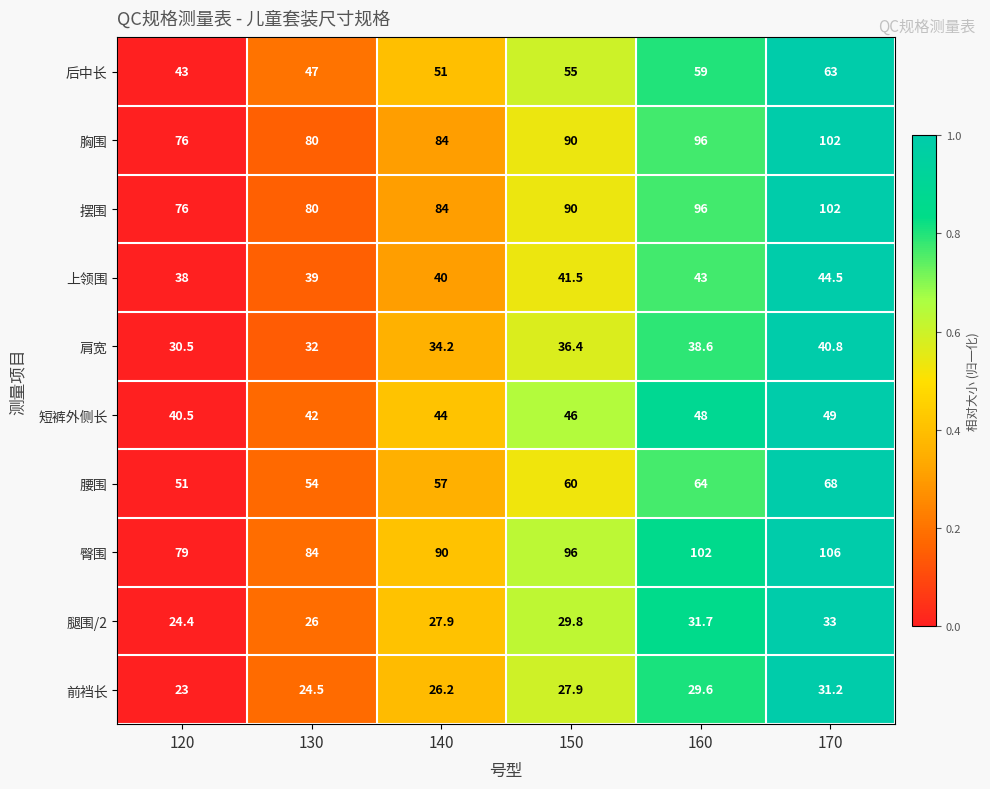

Is it true that 短裤外侧长 equals 30.2 at 150?

False